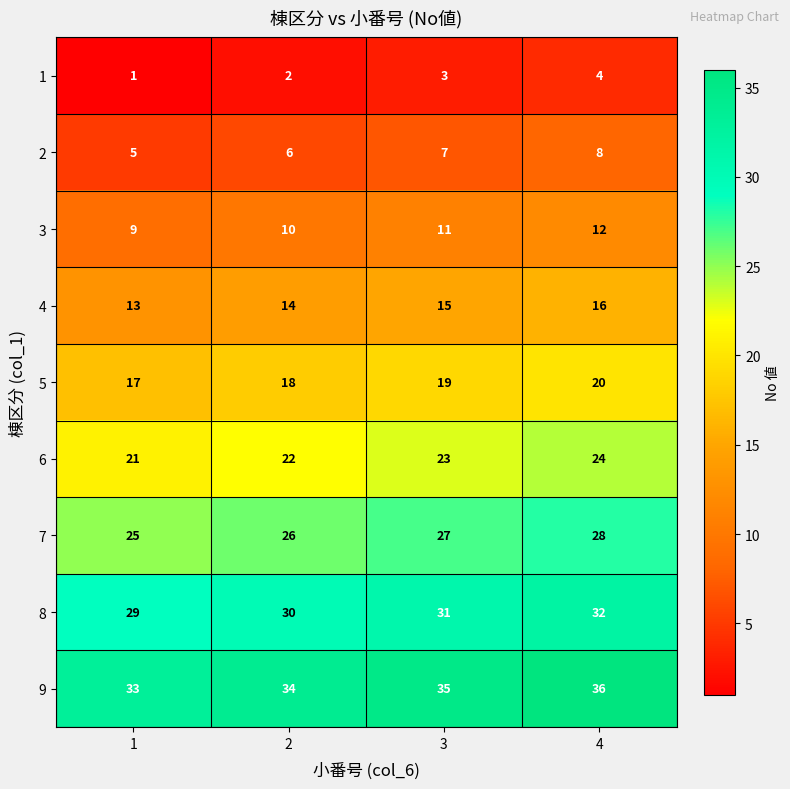

At how many categories does at least one series exceed 13?

4